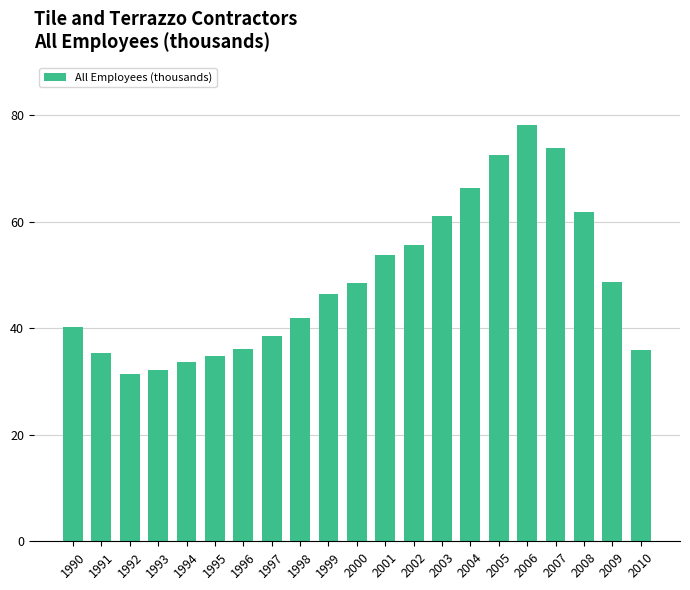

Between 2007 and 2010, which is larger?

2007